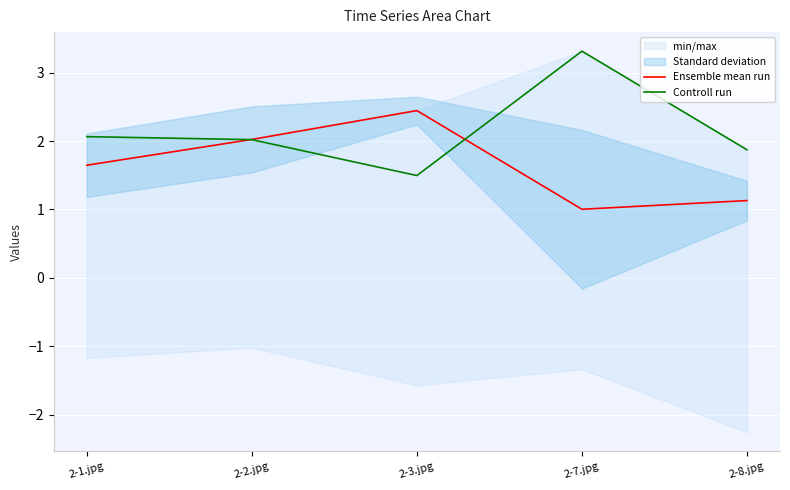

Where is Controll run nearest to the value 2?

2-2.jpg